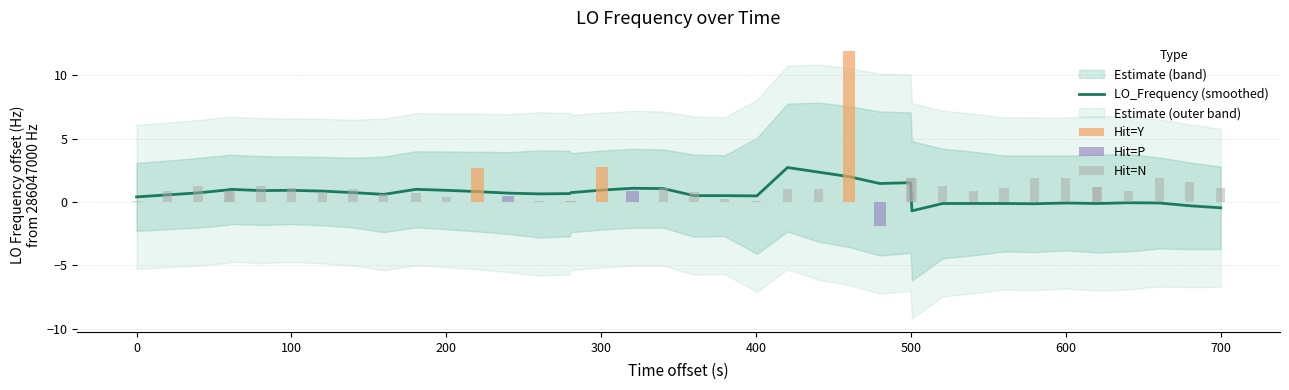

True or false: the data shows 0.2 at 0.

False